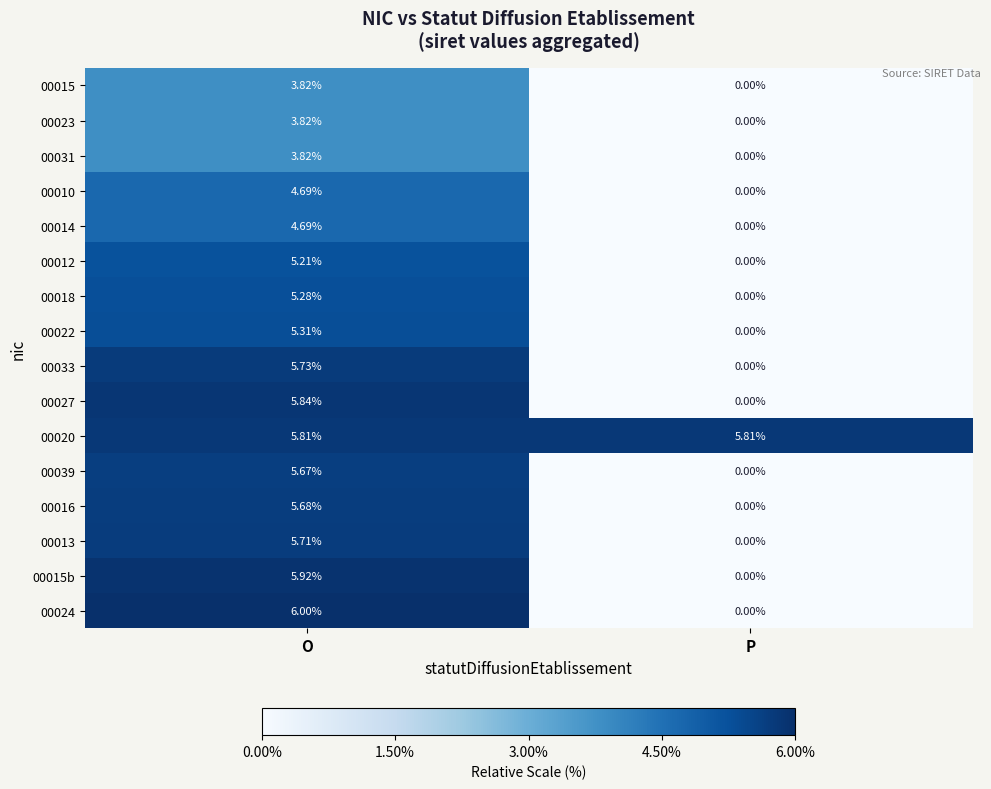

List the labels in order of 00033 value, largest first.

O, P